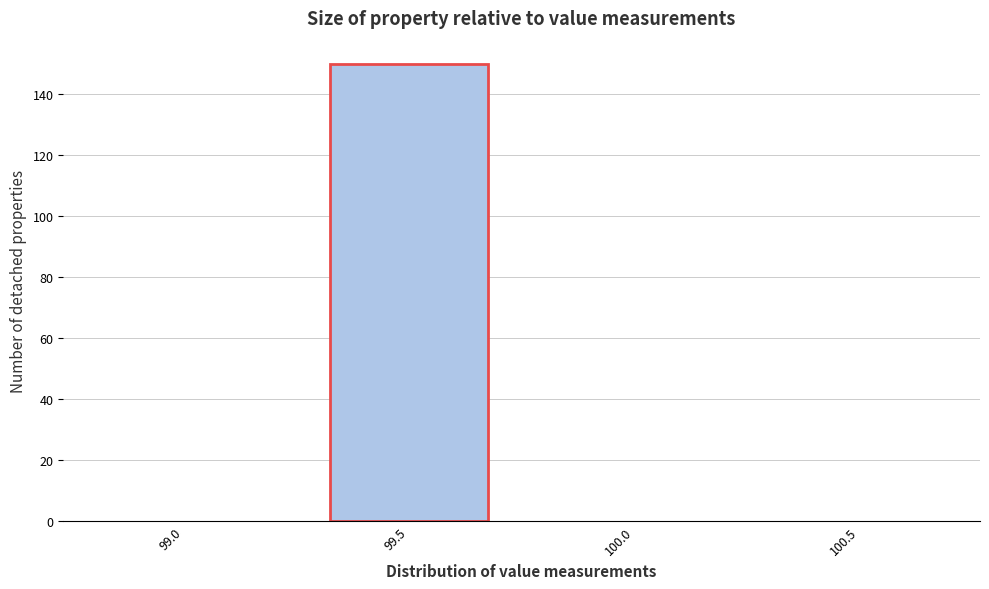

Reading left to right, what are all the values shown in this chart?

99.0=0	99.5=150	100.0=0	100.5=0